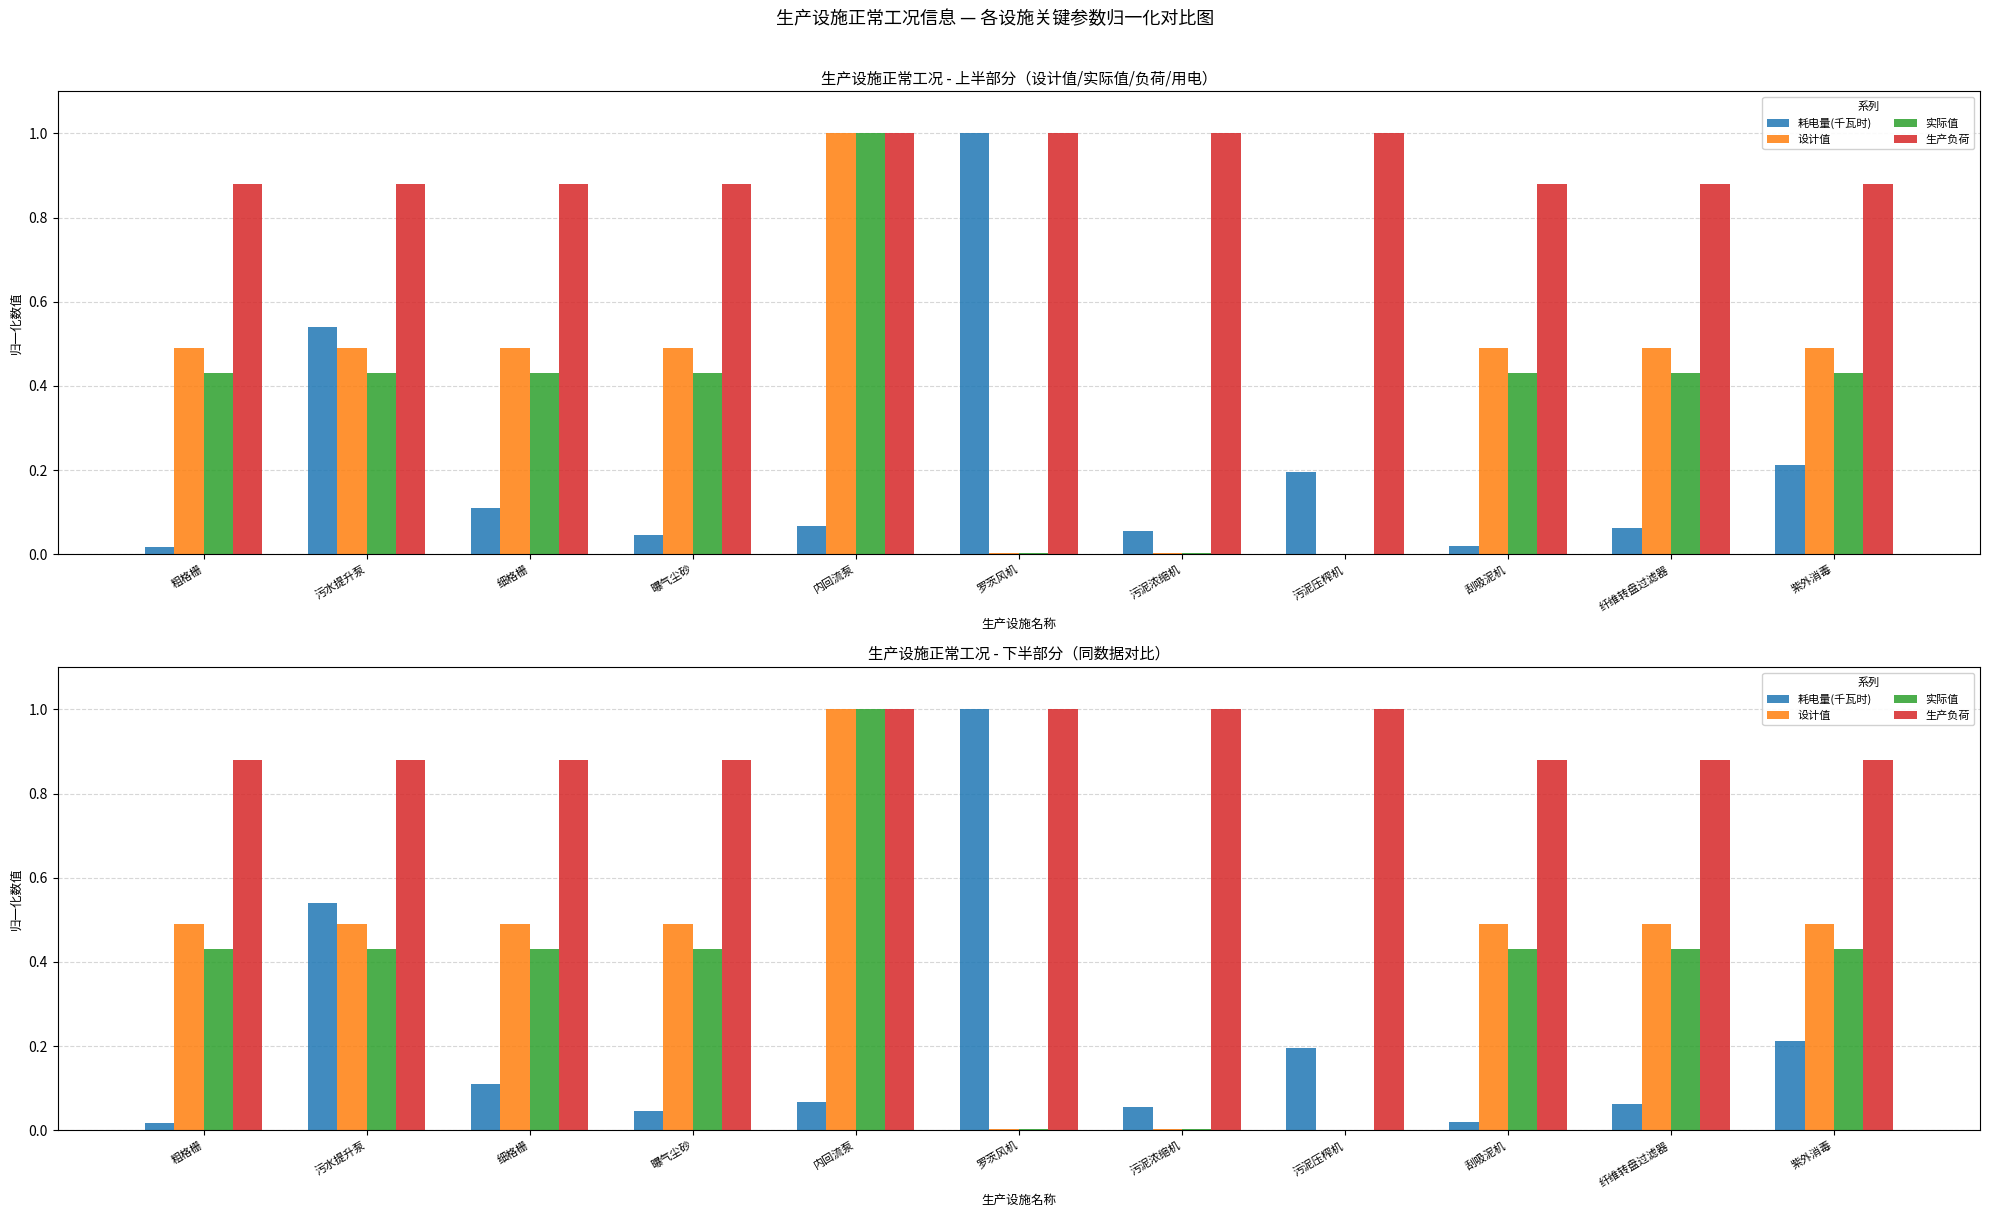

What is the value of the 实际值 bar at the 4th from the left?

0.4